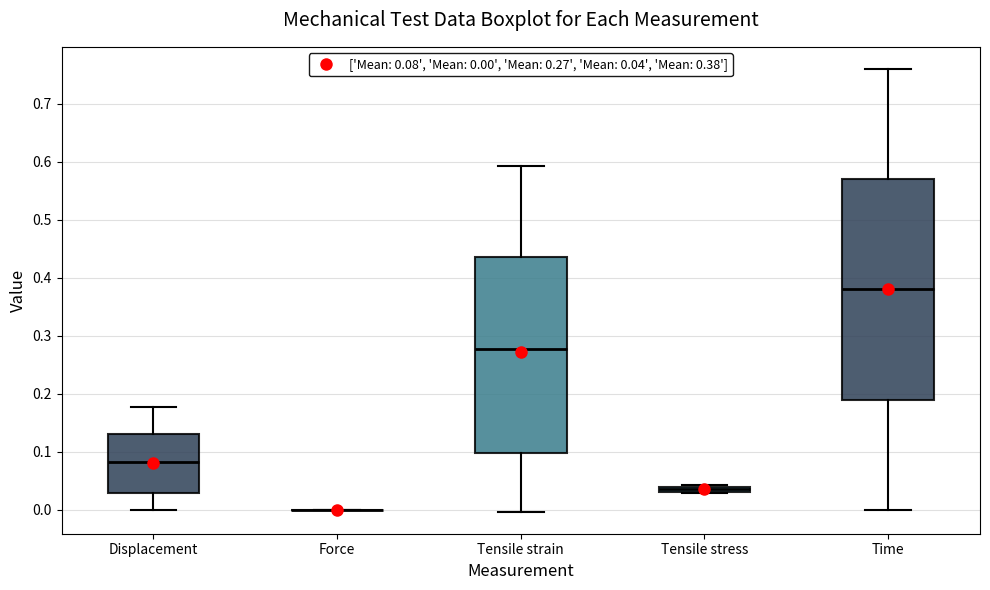

Which box is the tallest, from its lower edge to its upper edge?

Time